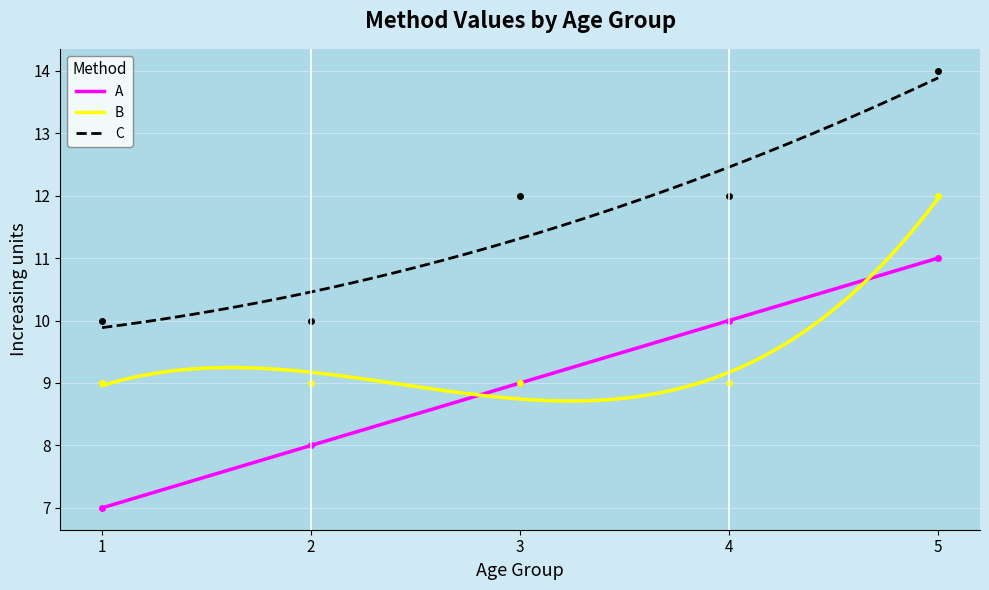

Where does the C series first go above 12?

5